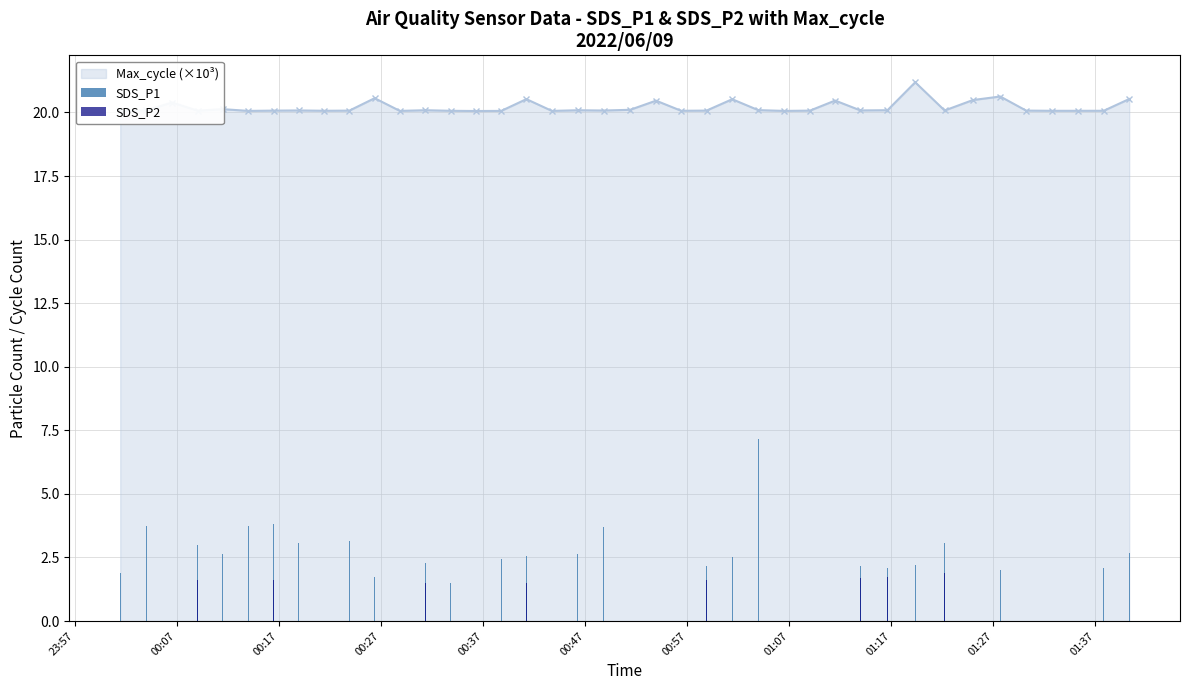

How many categories are shown in the chart?

40